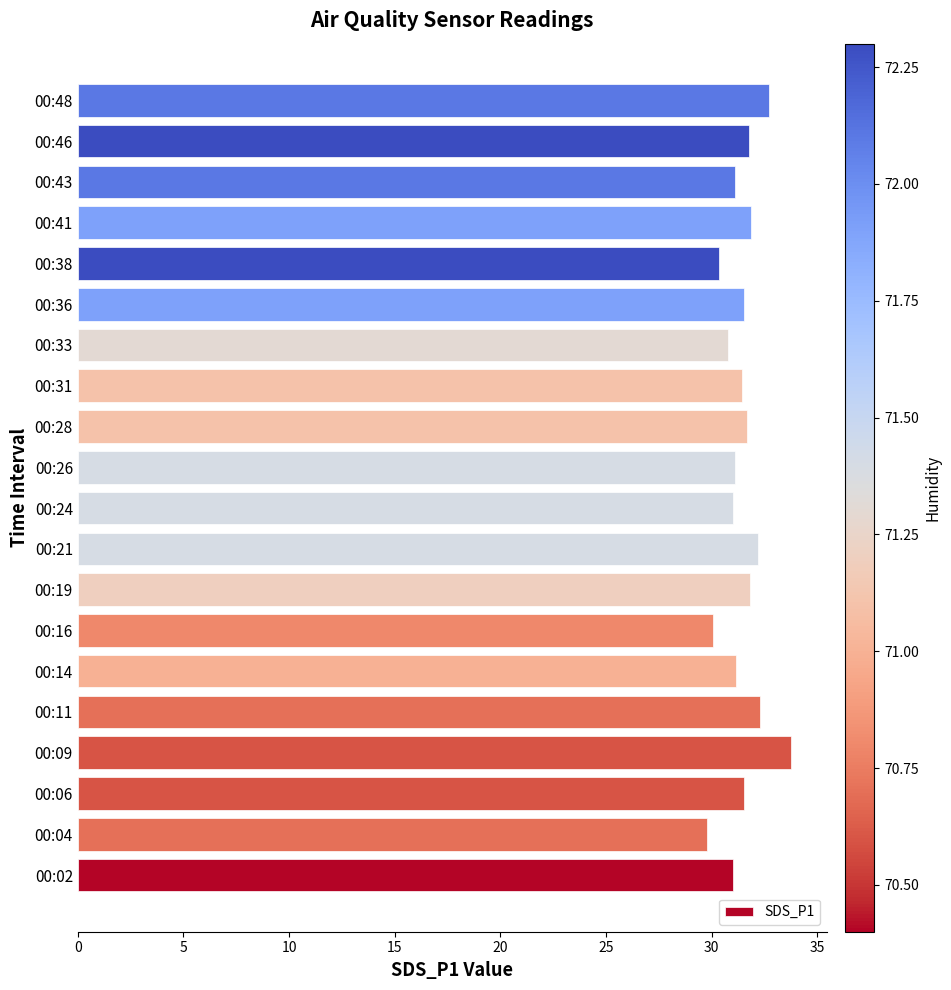

What is the smallest value displayed?

29.8